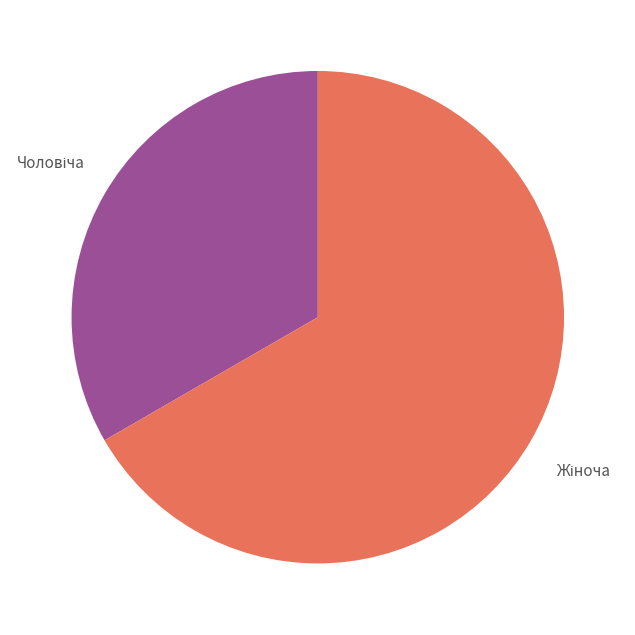

To the nearest percent, what is the average slice percentage?

50%